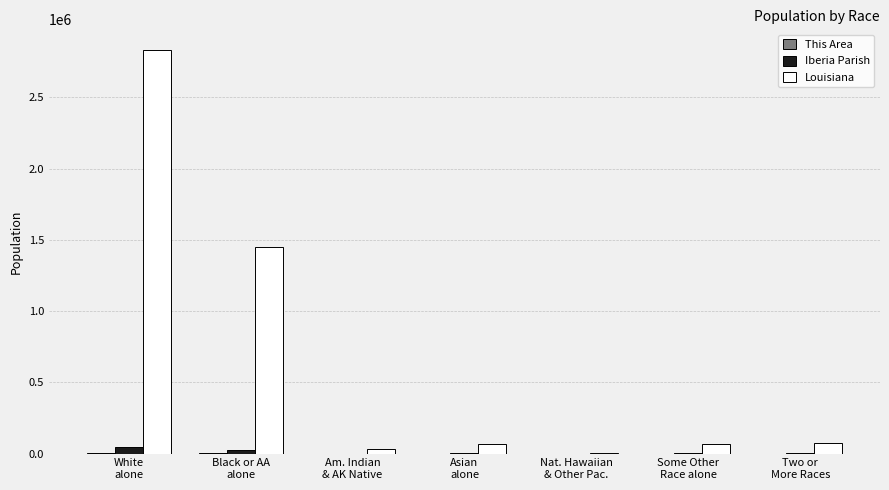

How many data points does each series have?

7